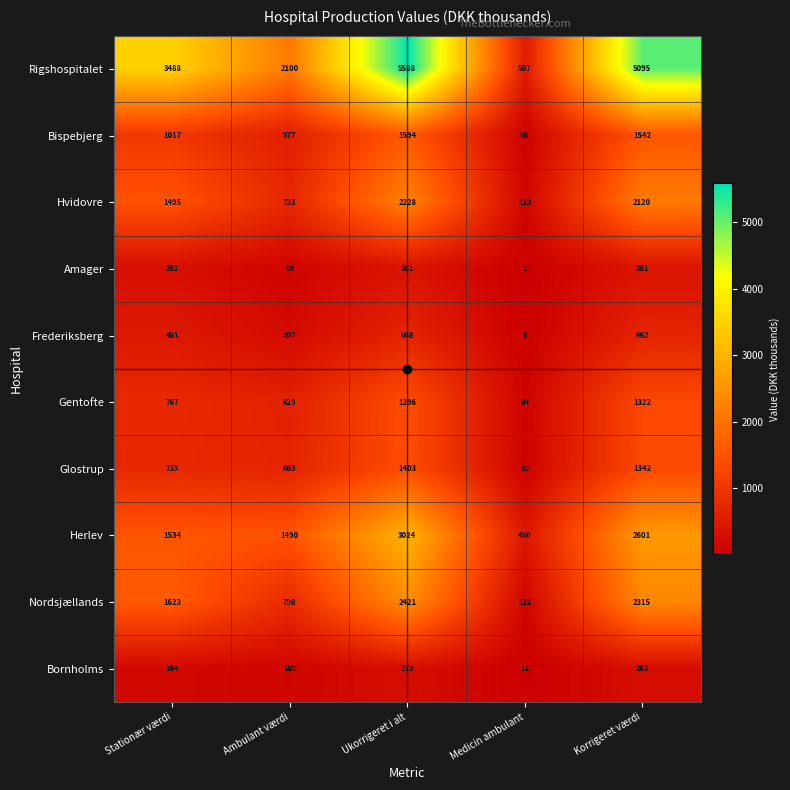

How many categories are shown in the chart?

5